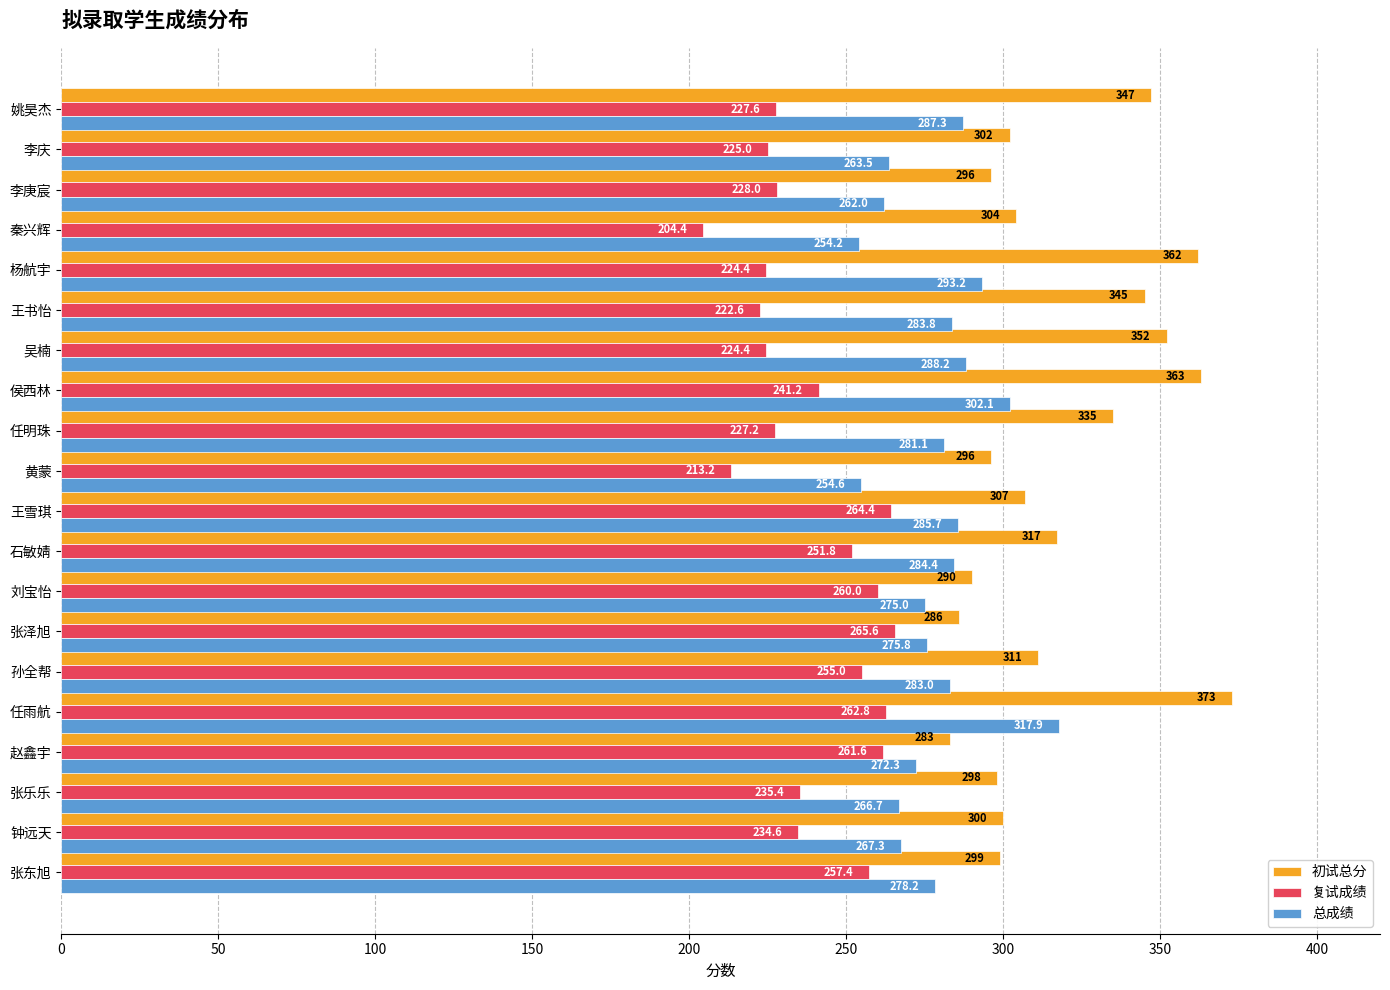

At 吴楠, list the series in order from smallest to largest.

复试成绩, 总成绩, 初试总分